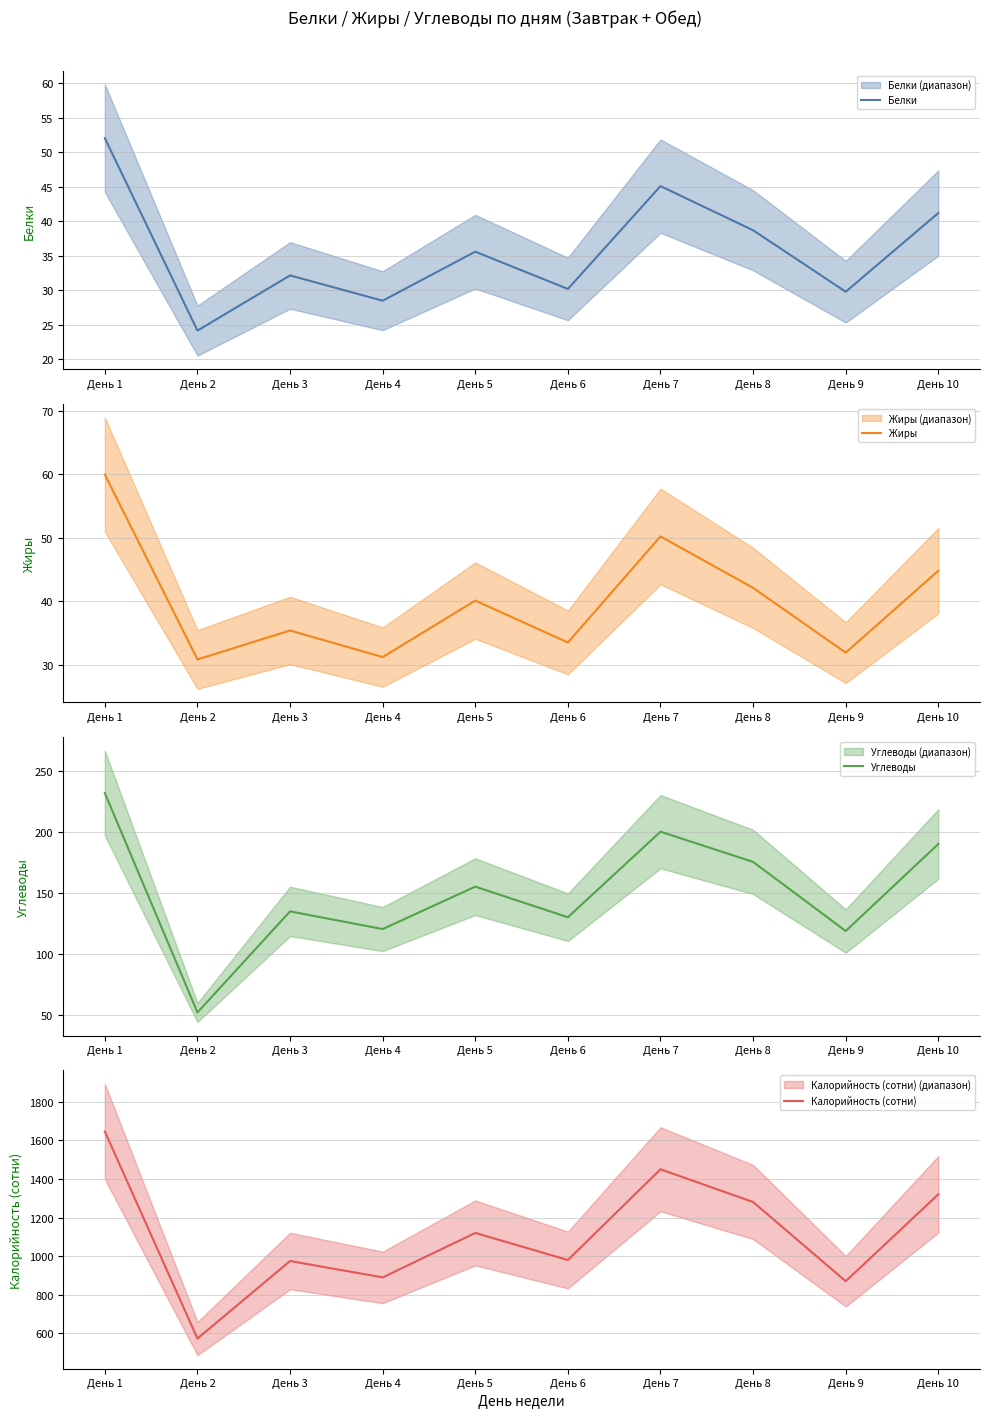

What is the maximum value shown in the chart?

1645.8